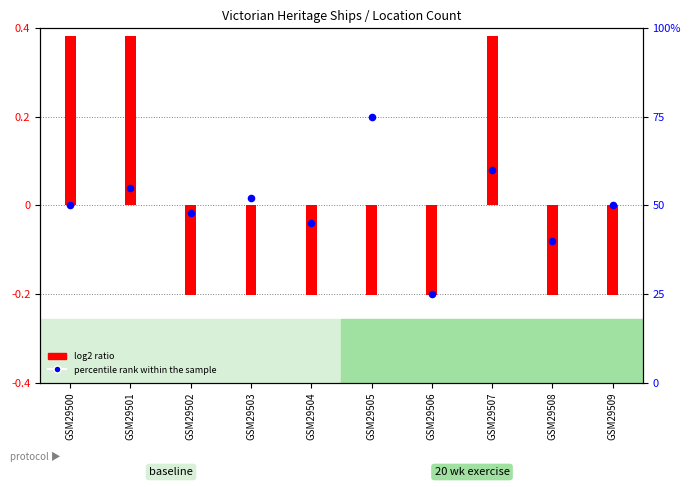

Between GSM29502 and GSM29507, which is larger?

GSM29507